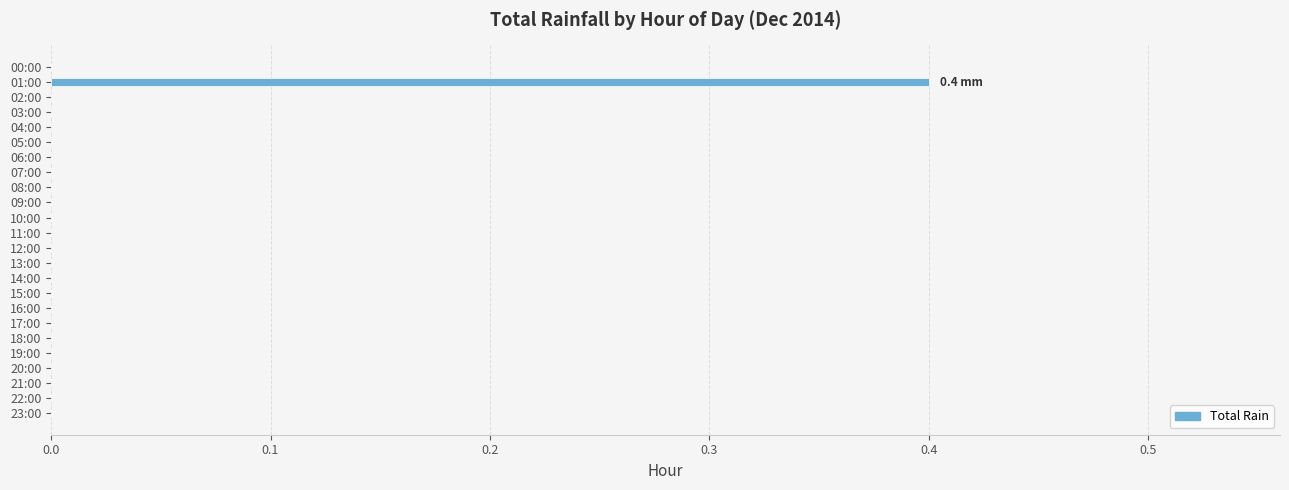

True or false: the data shows -0.2 at 03:00.

False